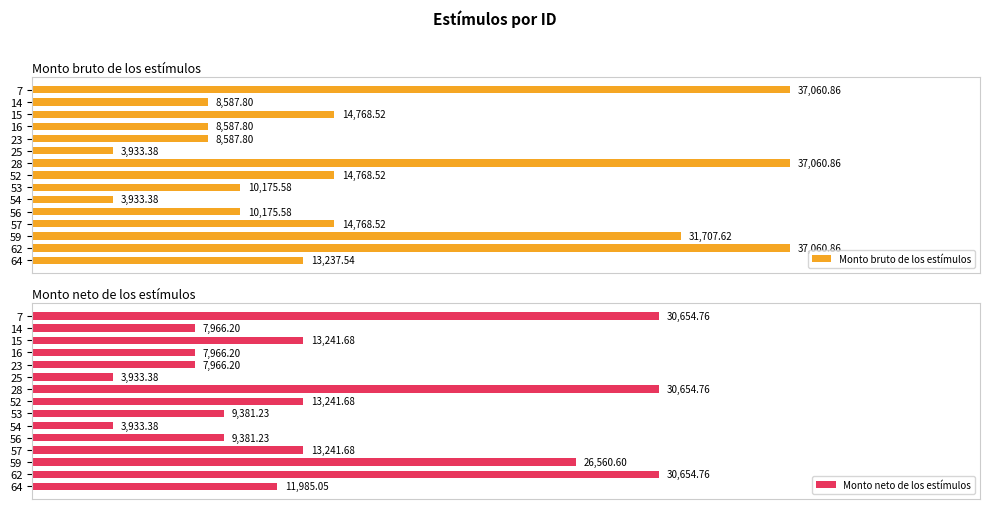

How many data points does each series have?

15